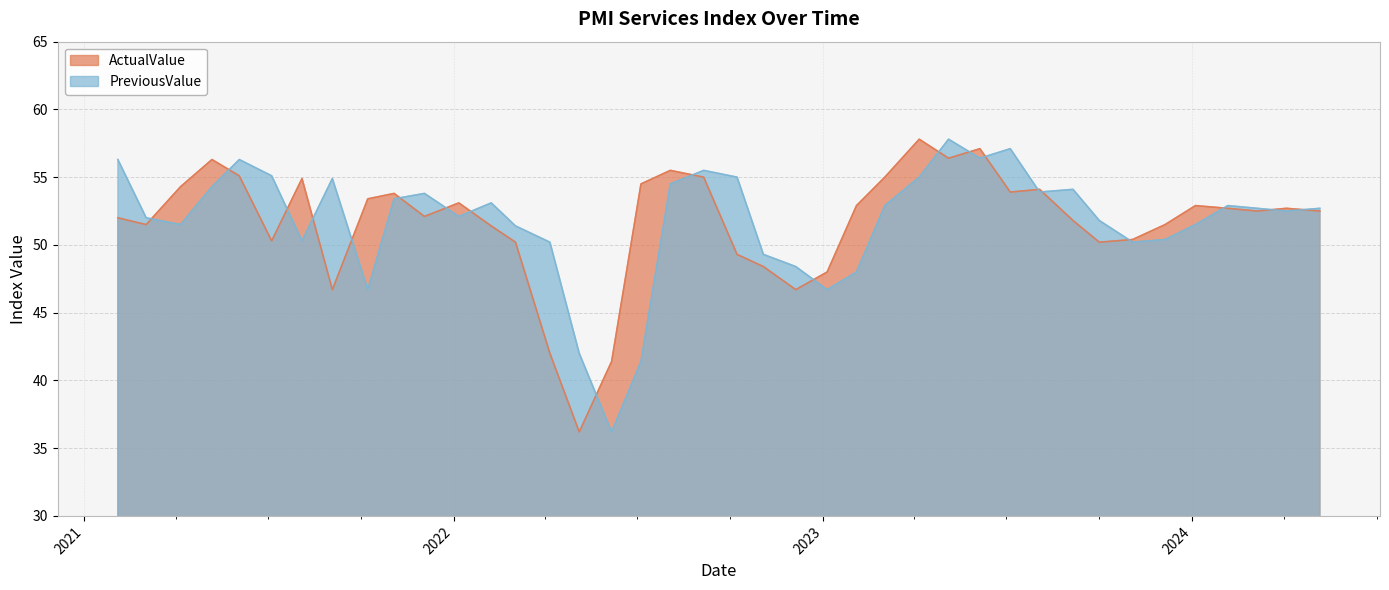

What is the difference between the highest and lowest values at 2022.11.03?

0.9